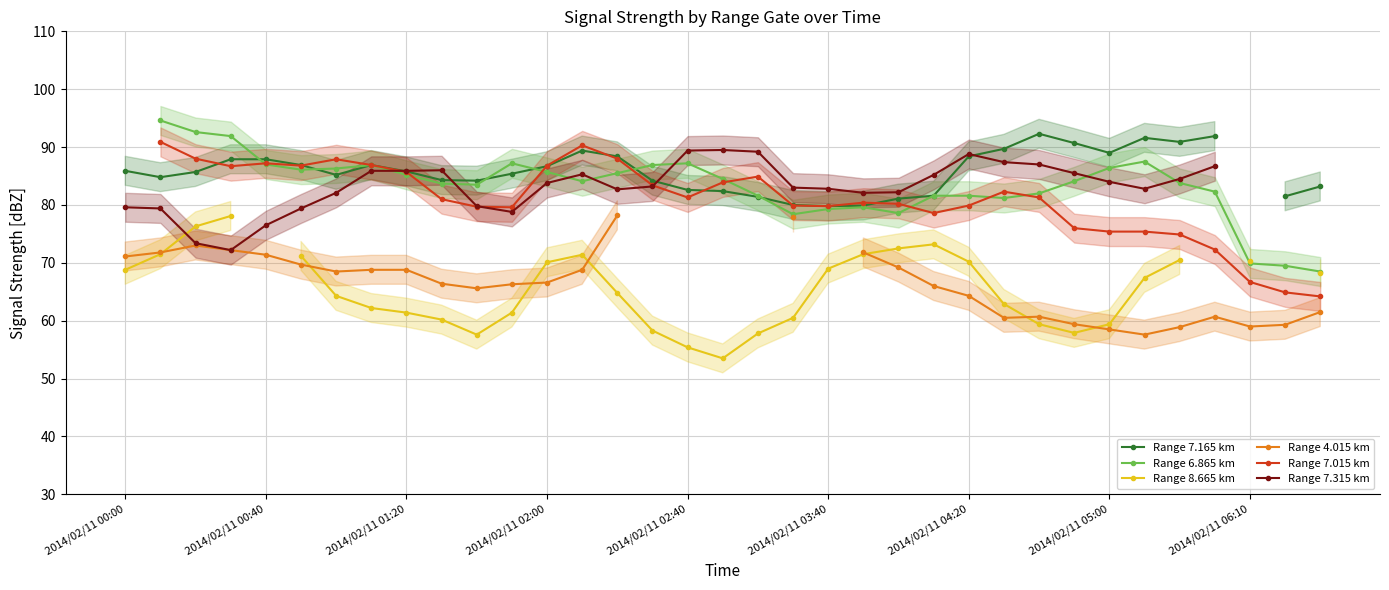

Is the value of Range 7.165 km at 28 greater than the value of Range 7.015 km at 11?

Yes